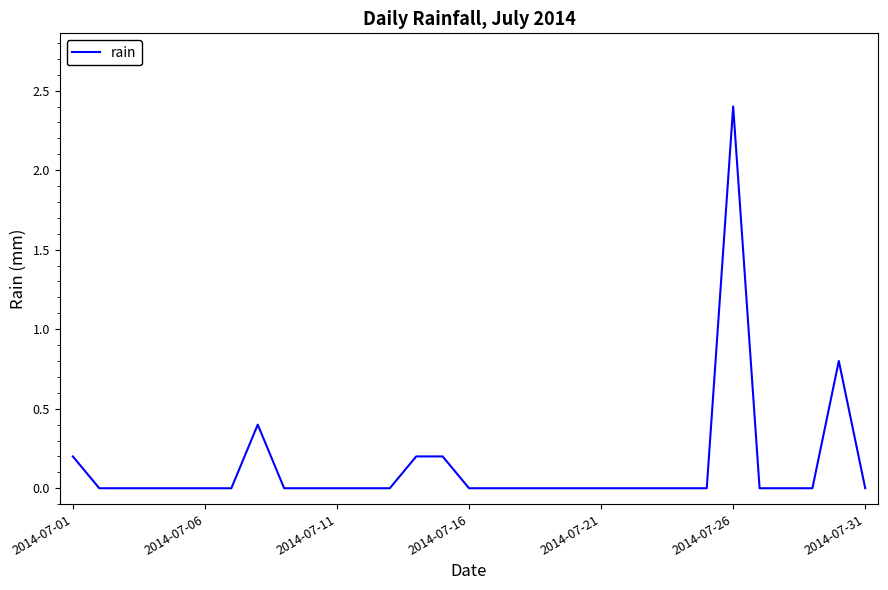

What is the maximum value shown in the chart?

2.4